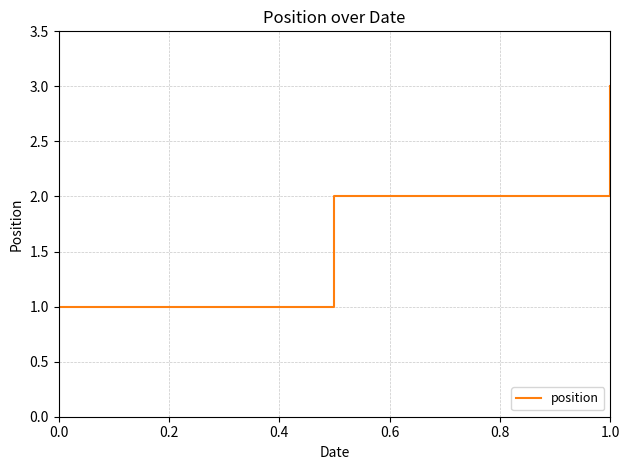

What is the maximum value shown in the chart?

3